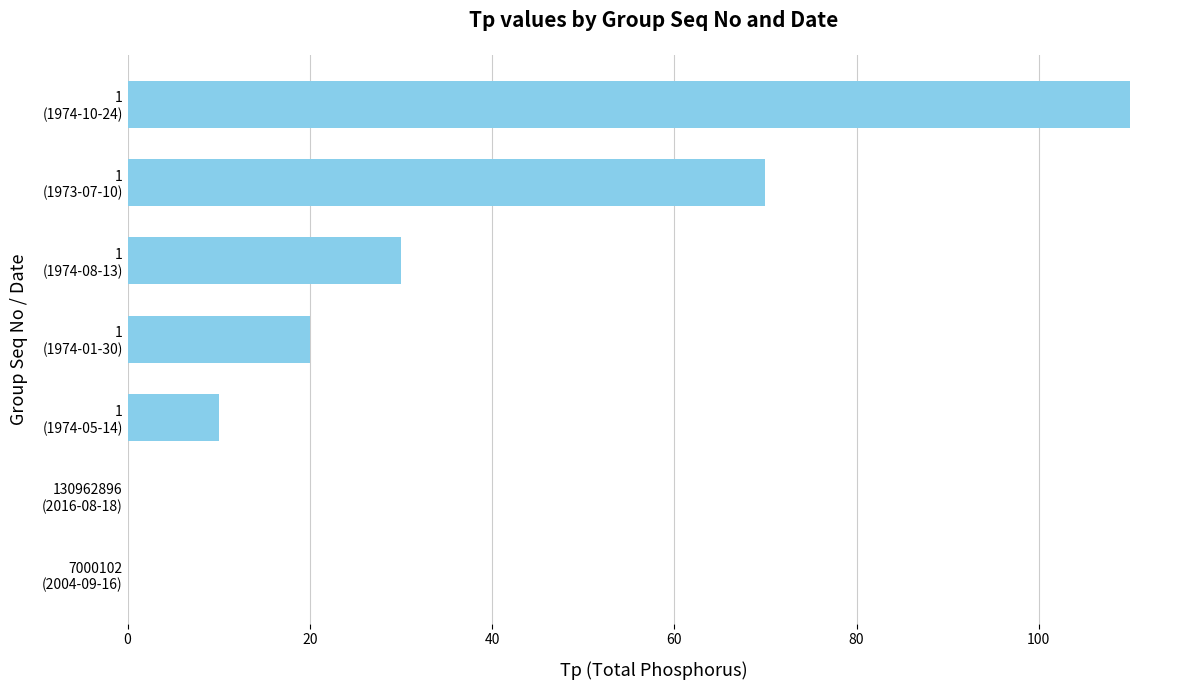

Where is the data nearest to the value 55?

1
(1973-07-10)